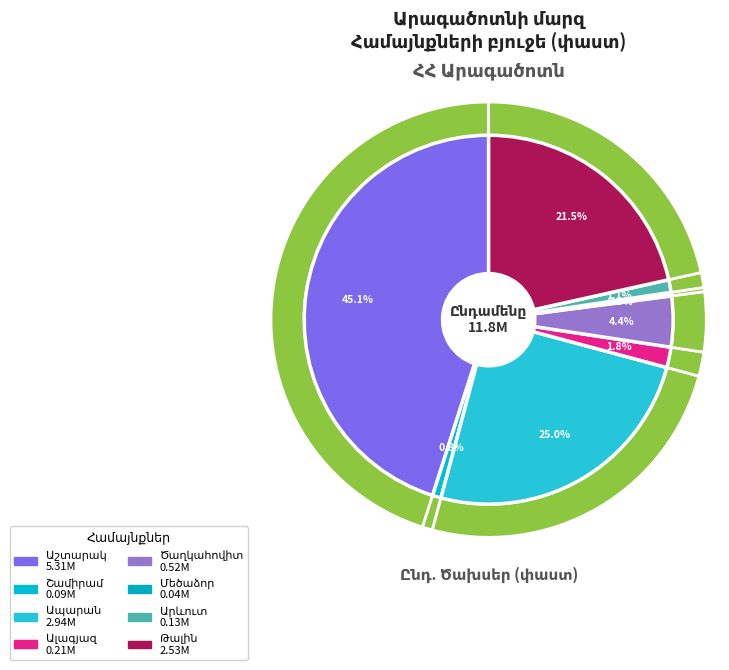

Count the number of slices in the pie.

8